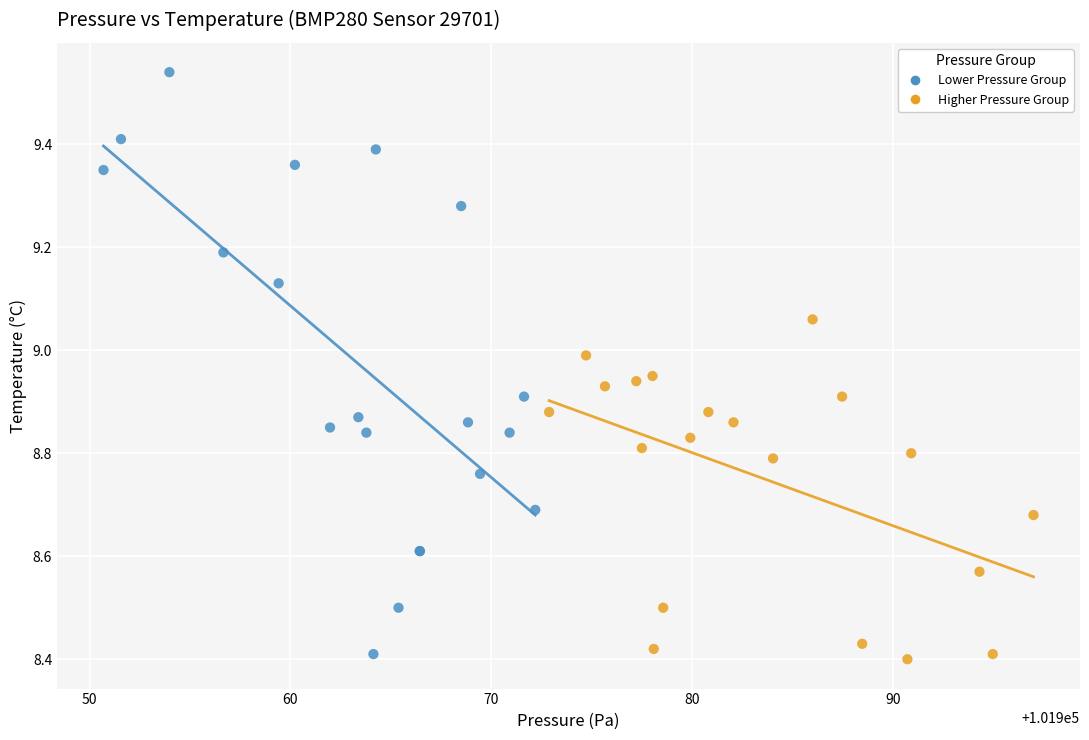

Which series reaches the maximum Y coordinate?

Lower Pressure Group